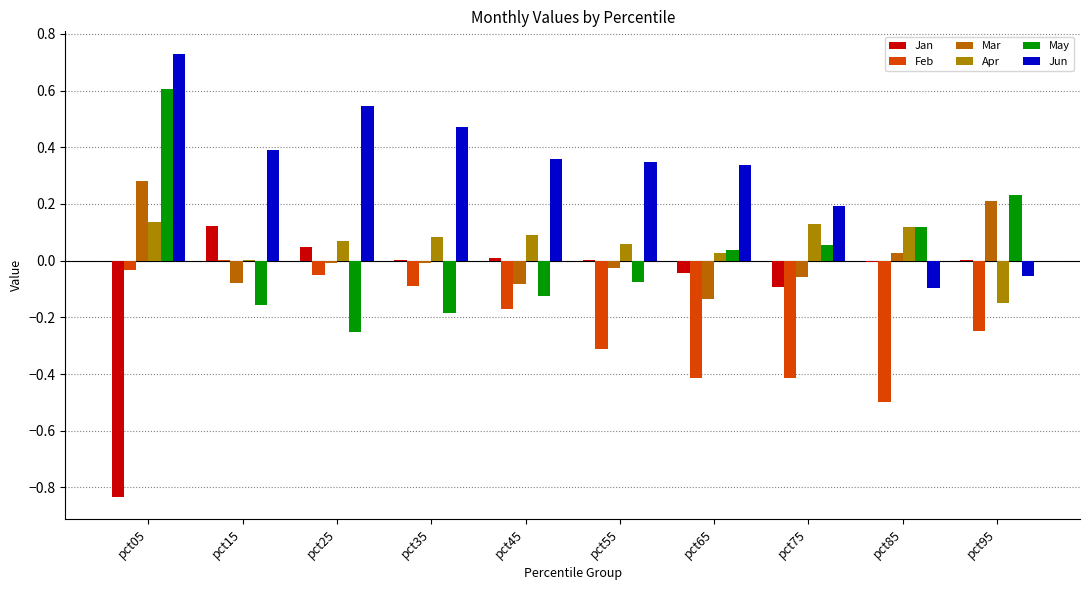

Rank the series at pct85 from highest to lowest value.

May, Apr, Mar, Jan, Jun, Feb